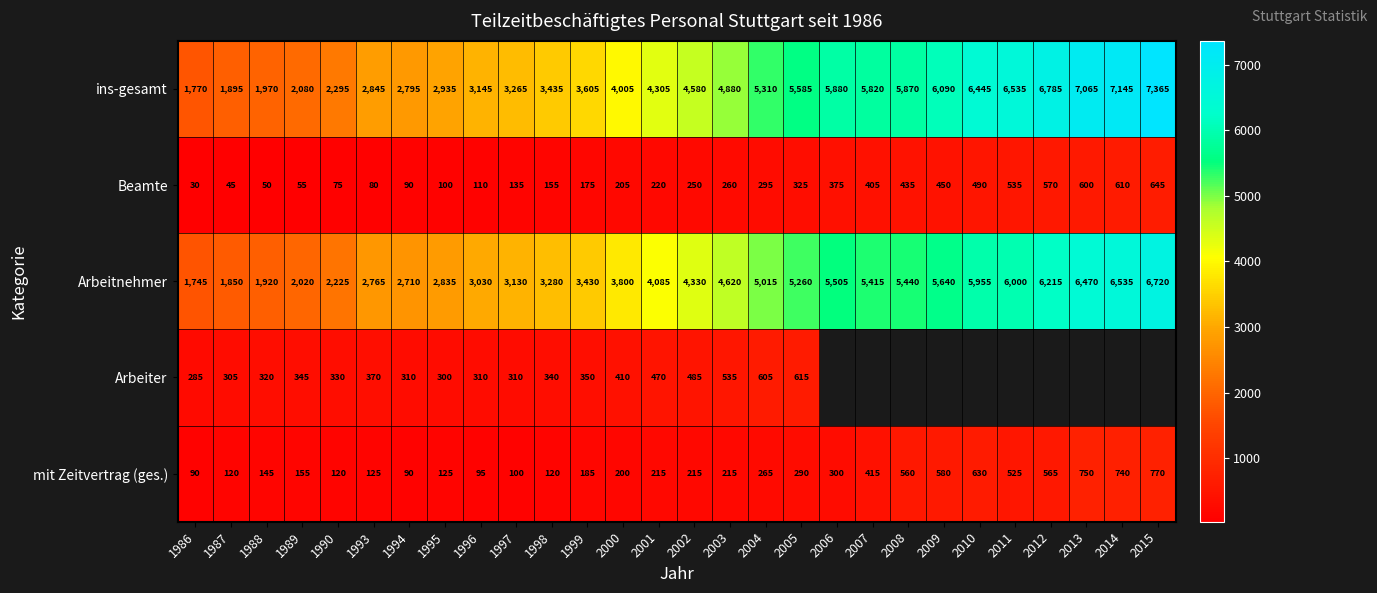

At how many categories does at least one series exceed 6391?

6